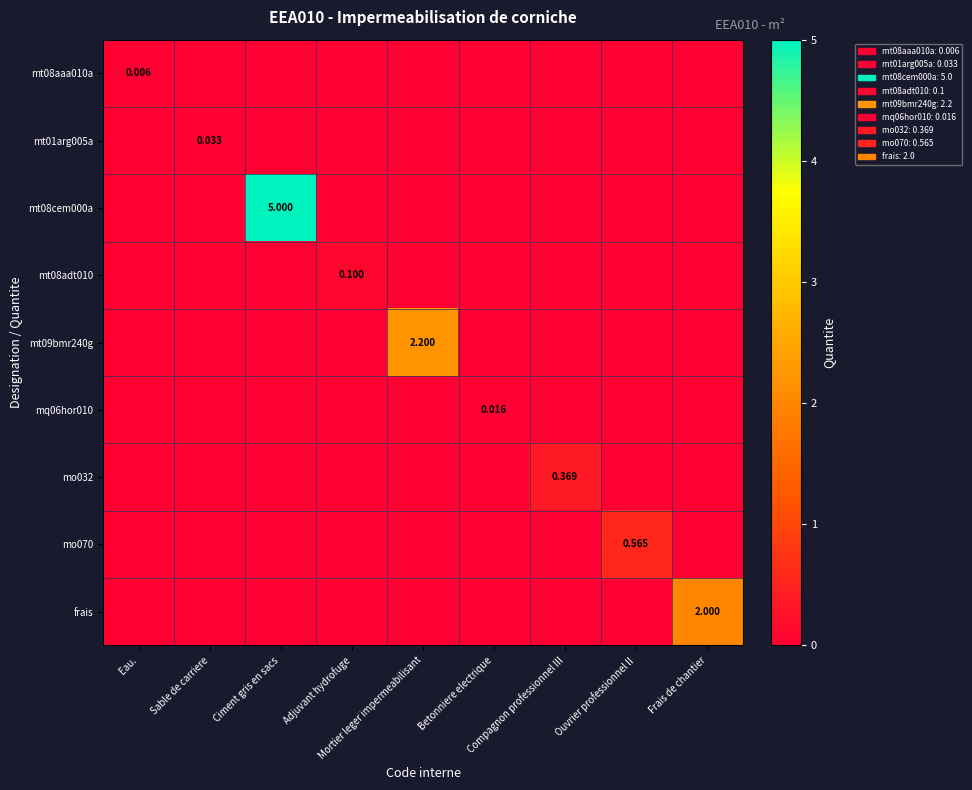

What is the average value of the mt08cem000a series?

0.6